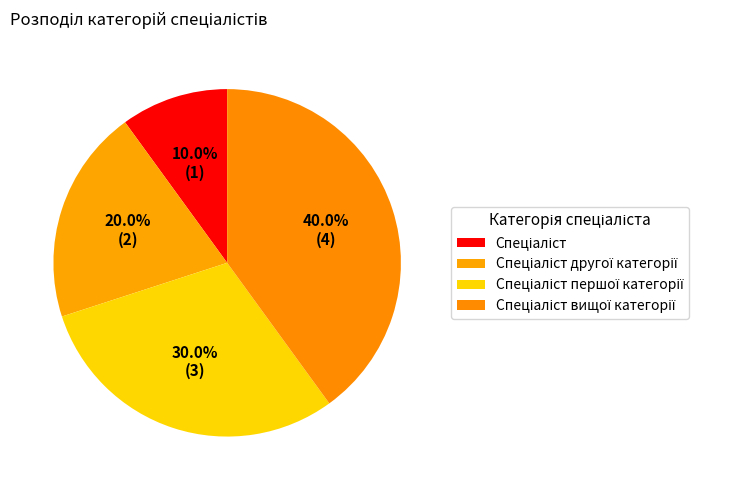

How many segments does this pie chart have?

4